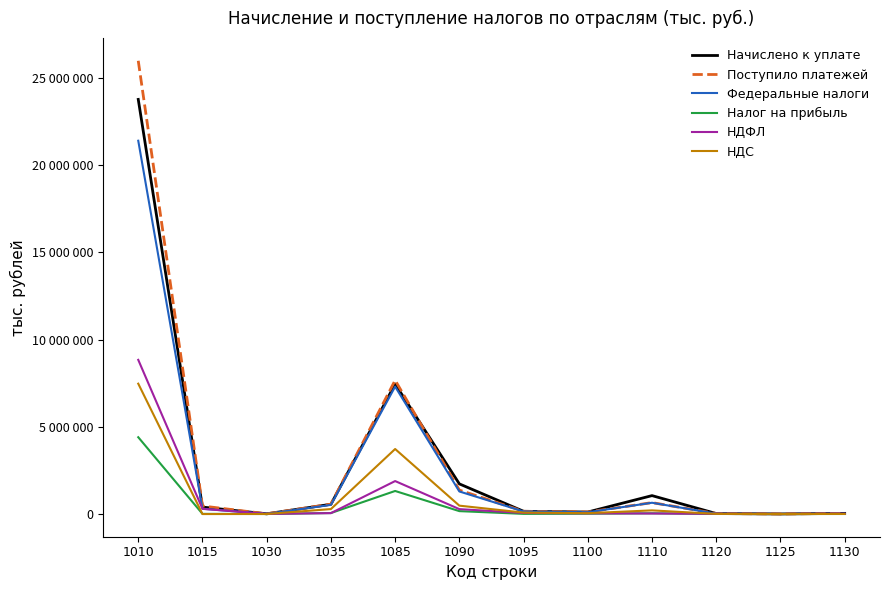

At which category is the sum across all series the highest?

1010